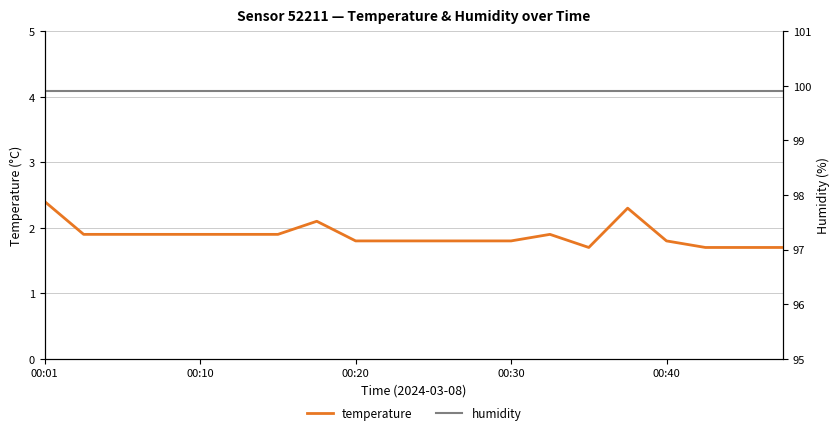

At which label does temperature reach its peak?

00:01